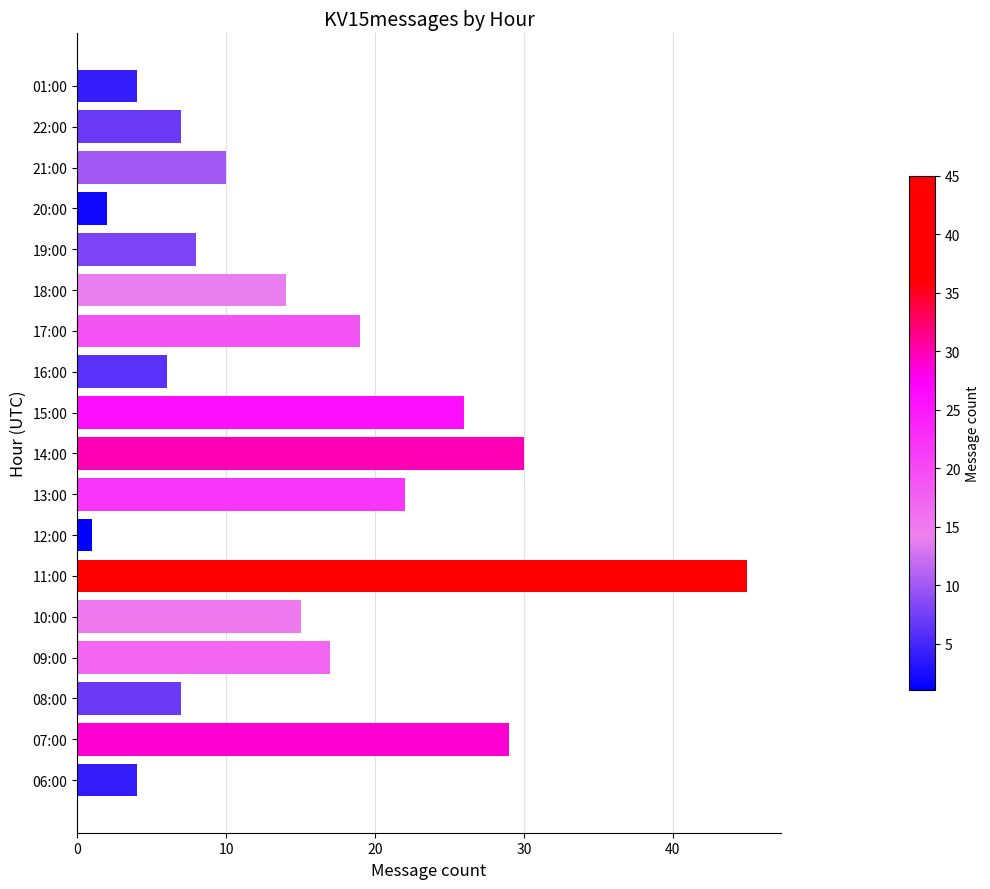

What is the sum of all values?

266